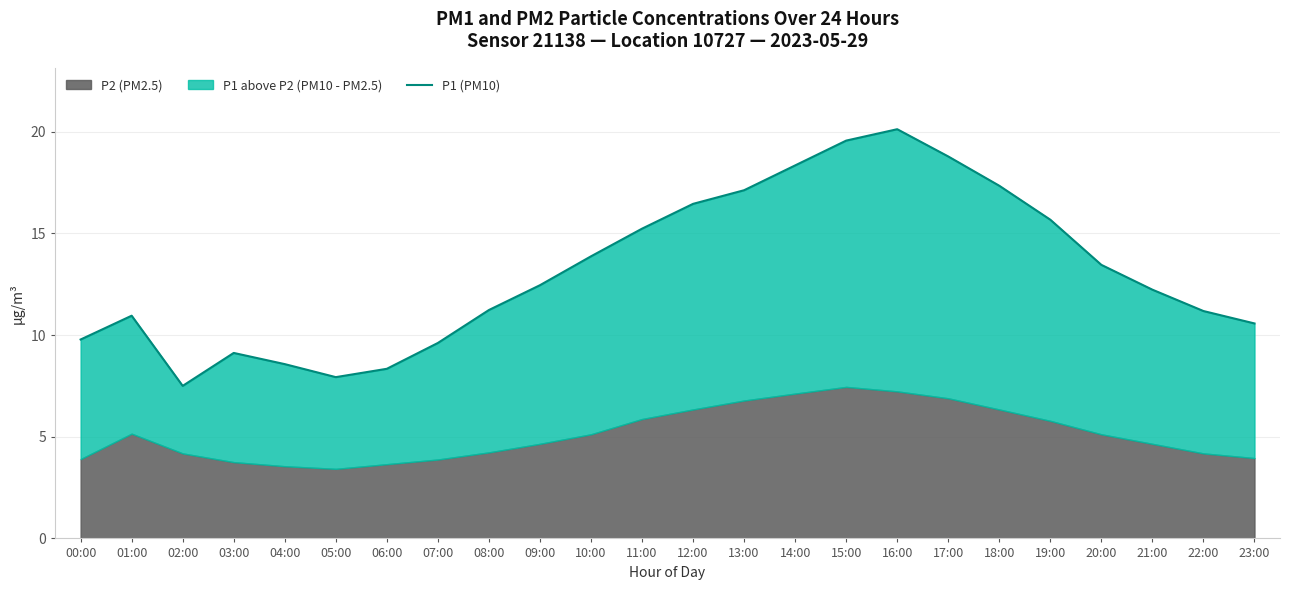

Rank the categories by value from lowest to highest.

02:00, 05:00, 06:00, 04:00, 03:00, 07:00, 00:00, 23:00, 01:00, 22:00, 08:00, 21:00, 09:00, 20:00, 10:00, 11:00, 19:00, 12:00, 13:00, 18:00, 14:00, 17:00, 15:00, 16:00